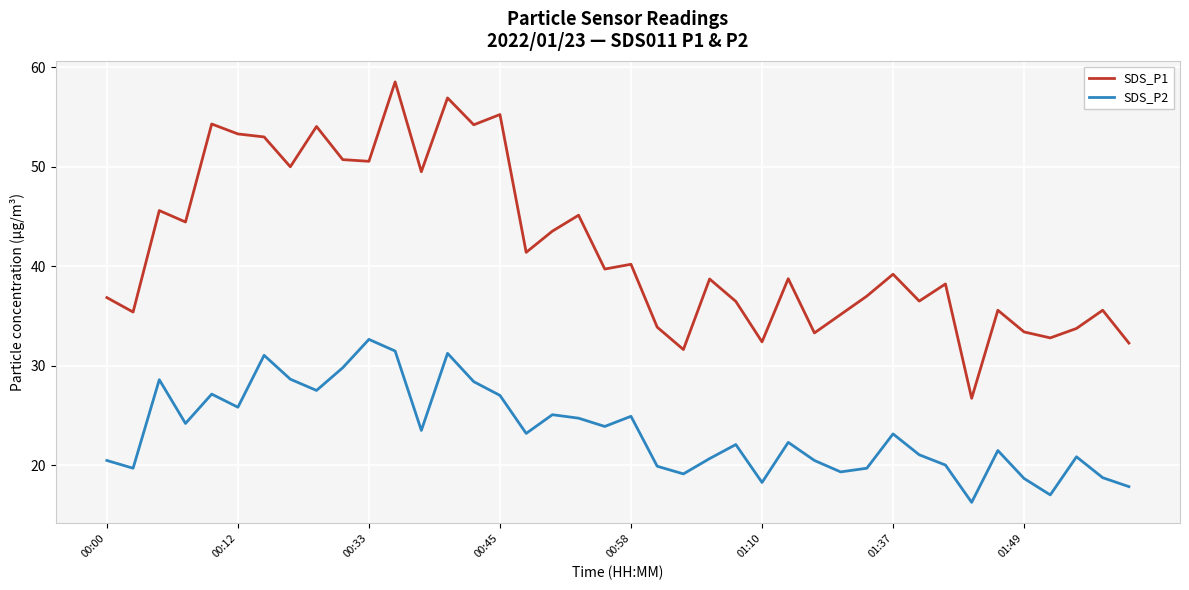

True or false: SDS_P2 and SDS_P1 cross at least once.

False